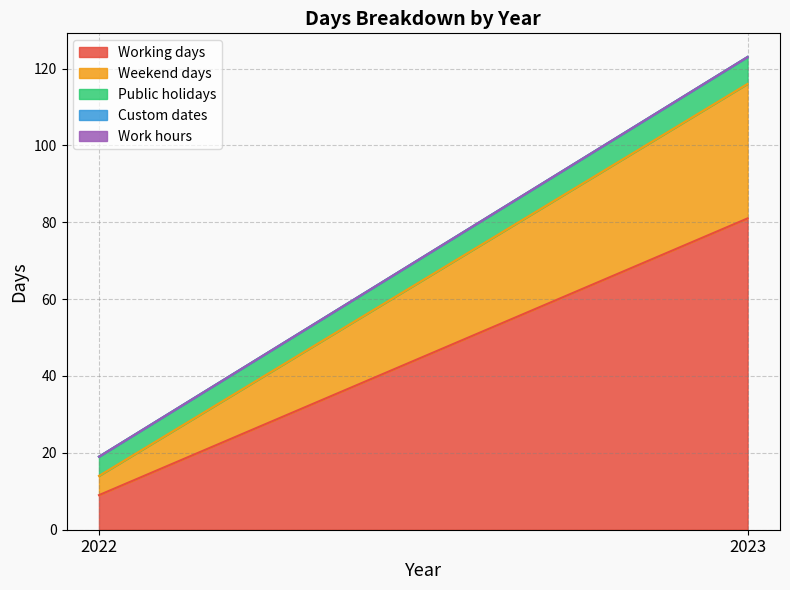

What is the value of the Weekend days point at the 1st from the left?

5